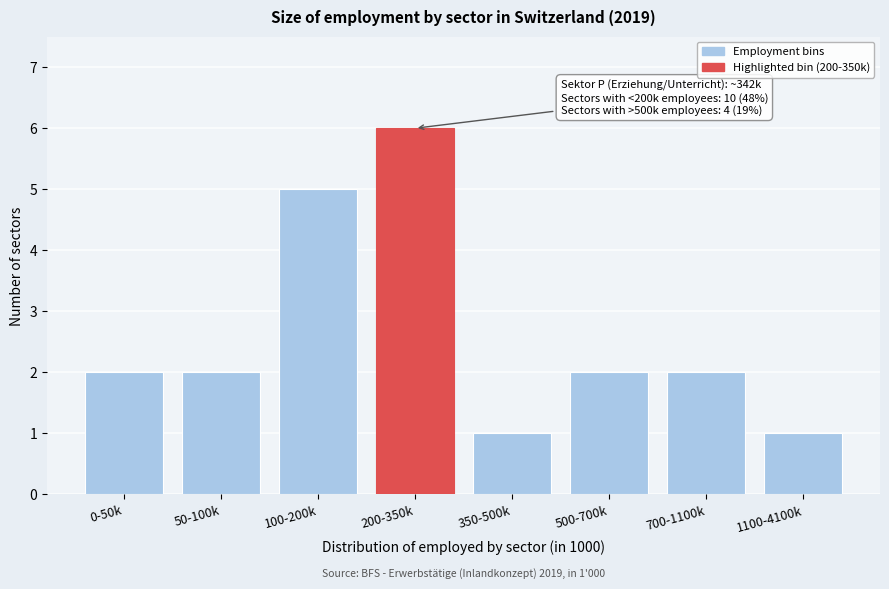

Reading left to right, what are all the values shown in this chart?

2	2	5	6	1	2	2	1